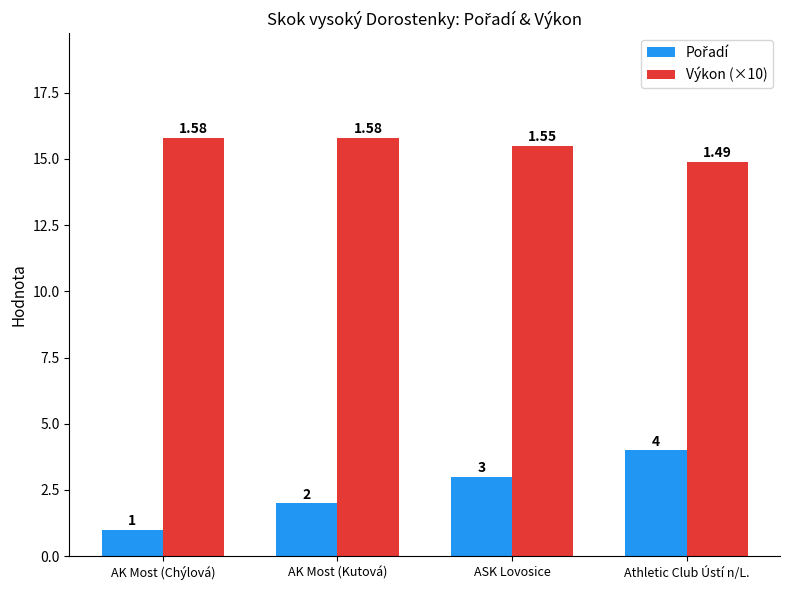

At which label is Výkon (×10) closest to 15?

Athletic Club Ústí n/L.